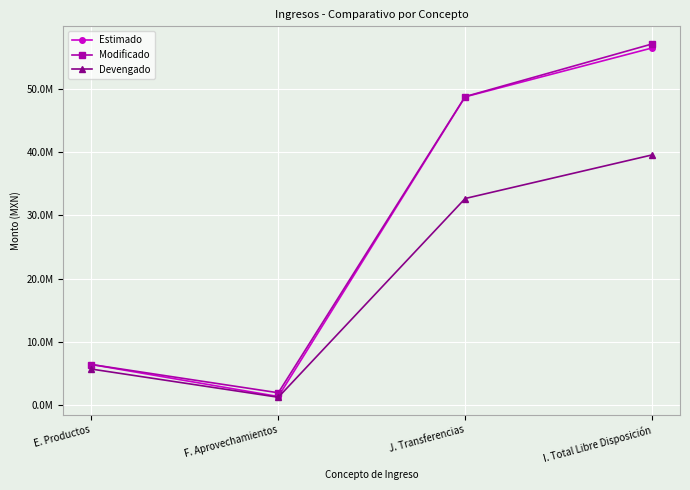

What is the average value of the Modificado series?

28550609.8